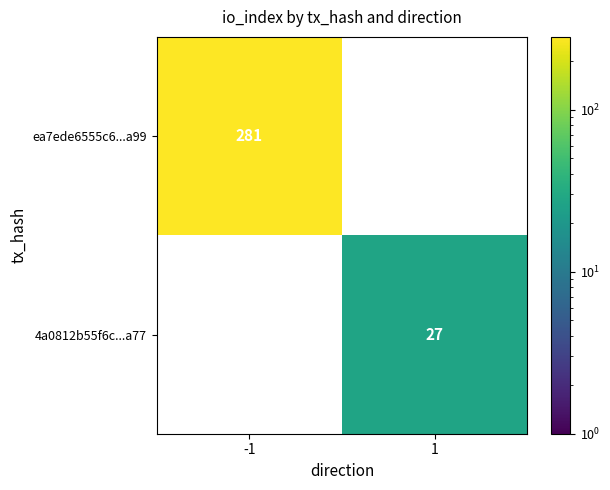

What is the total value across all series at 1?

27